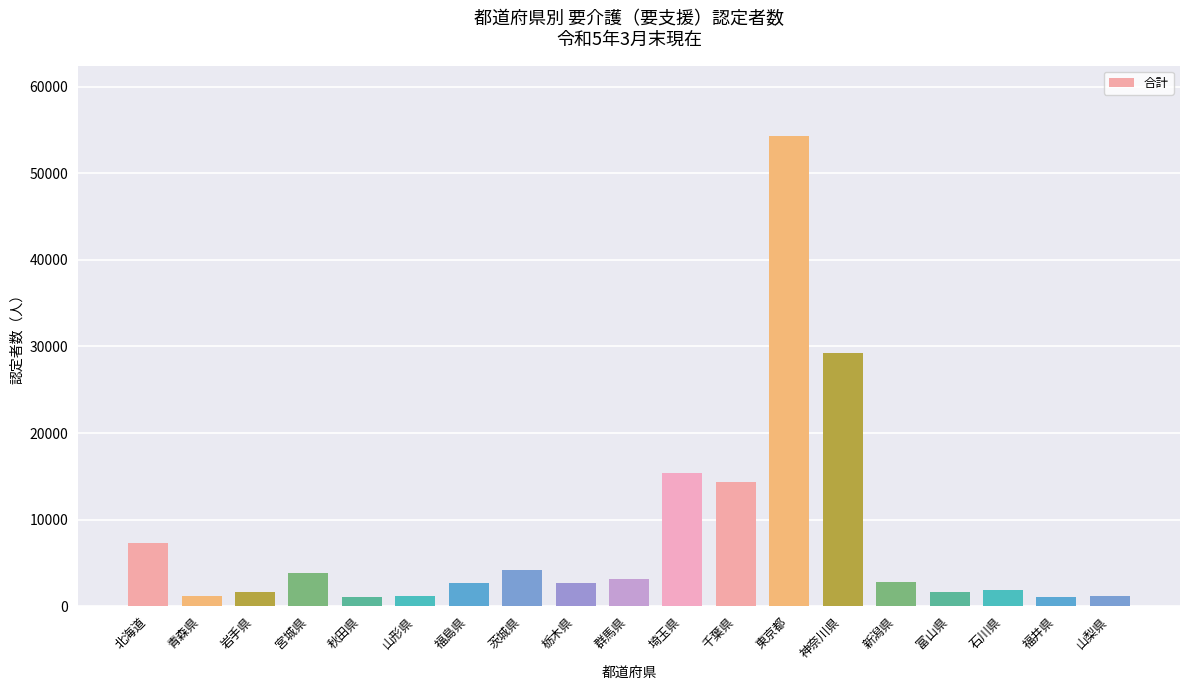

What is the minimum value shown in the chart?

1017